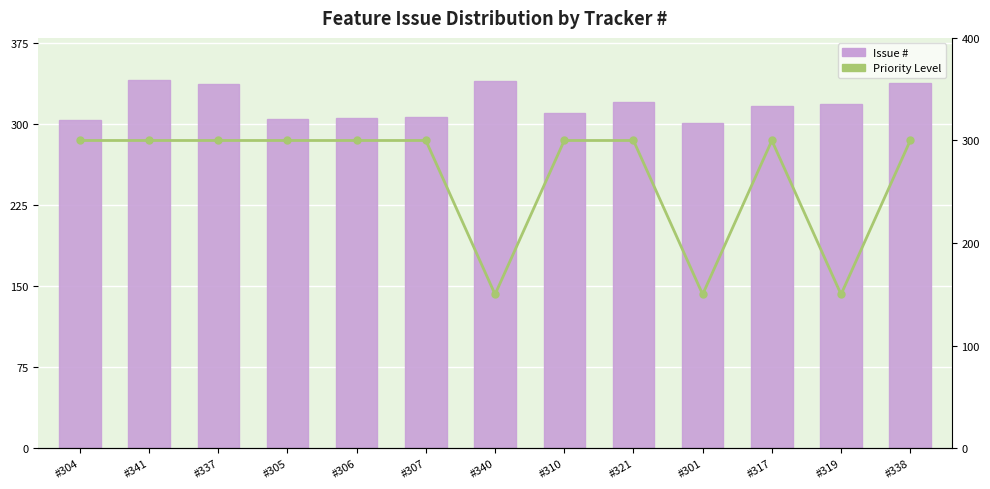

What is the label of the 11th bar from the left?

#317